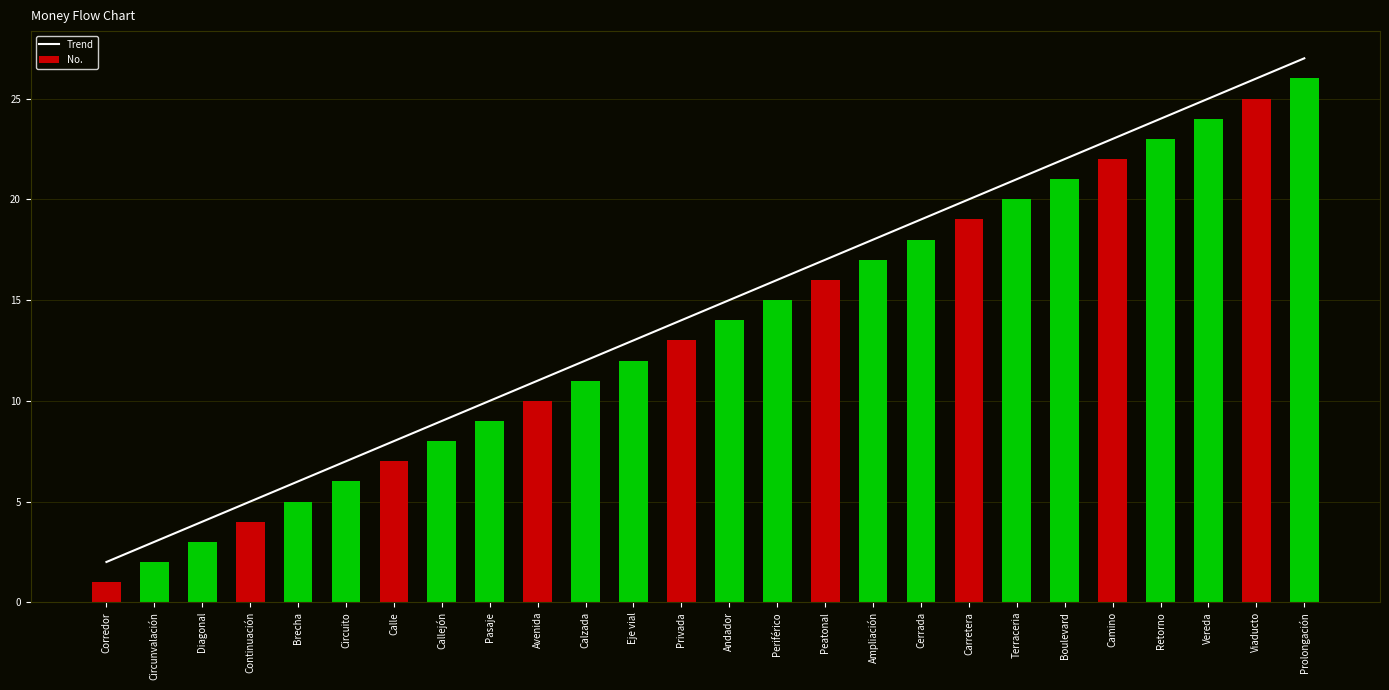

Rank the categories by value from lowest to highest.

Corredor, Circunvalación, Diagonal, Continuación, Brecha, Circuito, Calle, Callejón, Pasaje, Avenida, Calzada, Eje vial, Privada, Andador, Periférico, Peatonal, Ampliación, Cerrada, Carretera, Terraceria, Boulevard, Camino, Retorno, Vereda, Viaducto, Prolongación